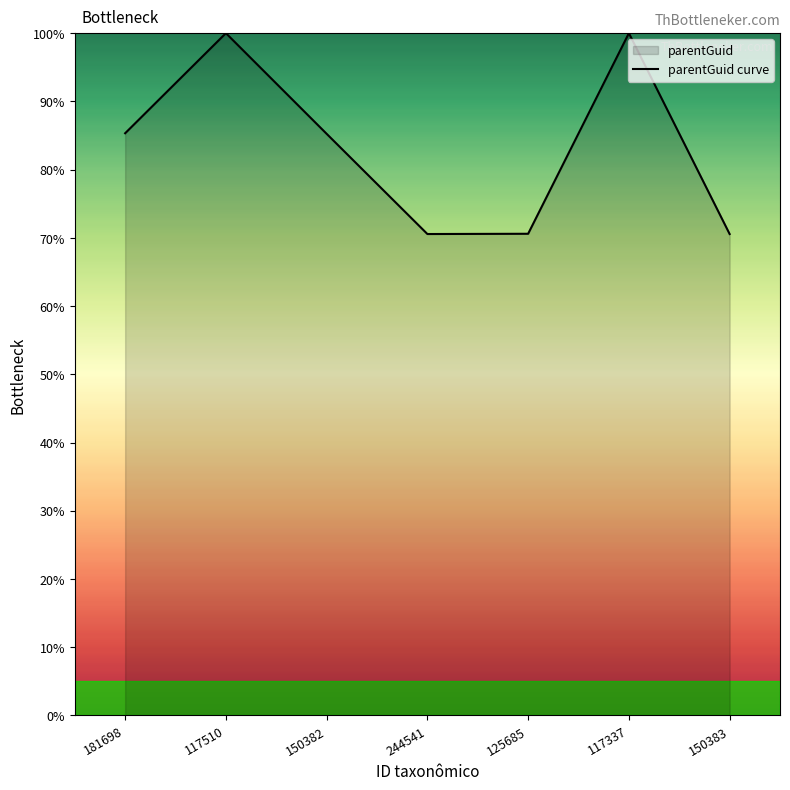

What is the difference between the maximum and minimum values?

29.4